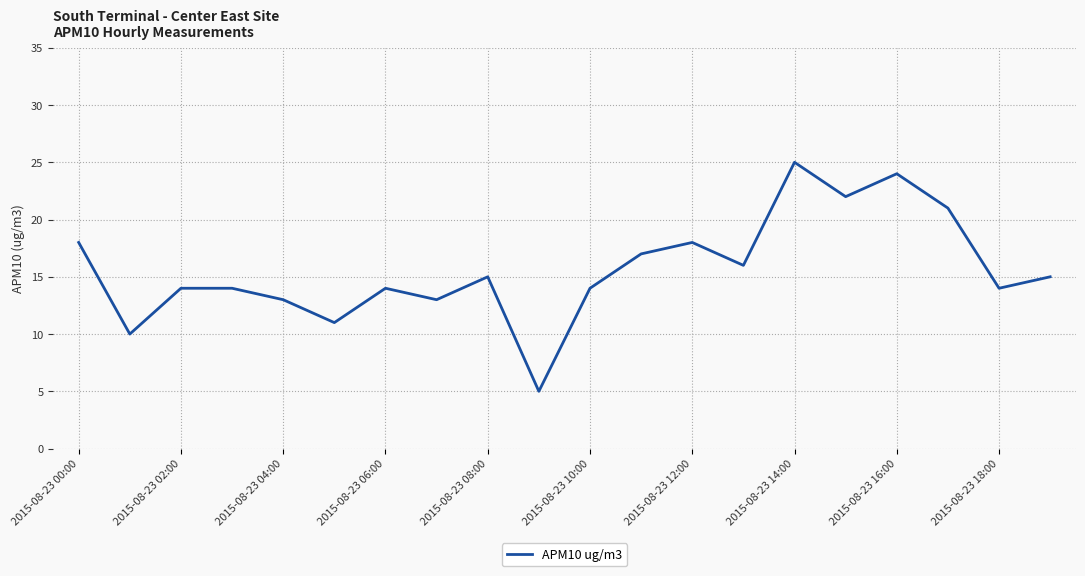

What is the difference between the maximum and minimum values?

20